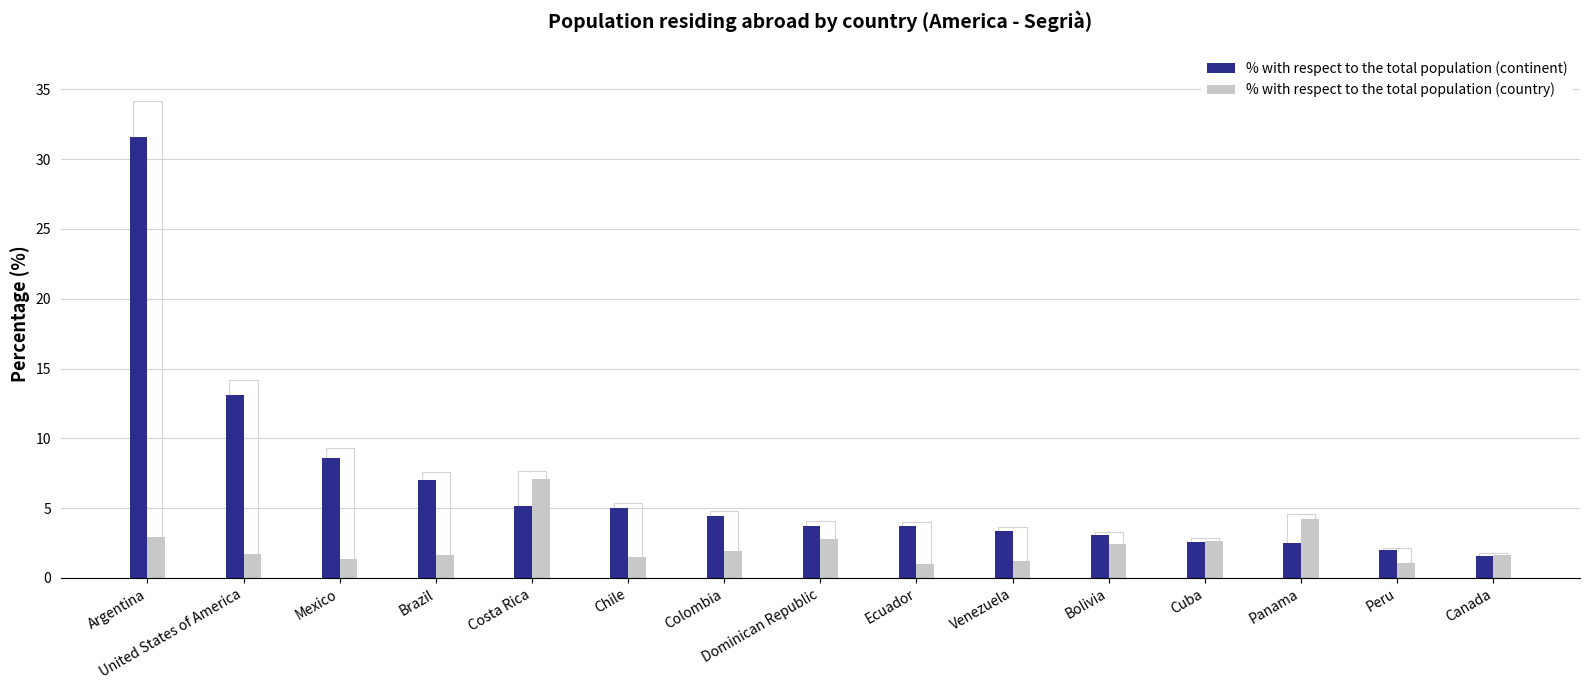

How many distinct data groups are displayed?

2